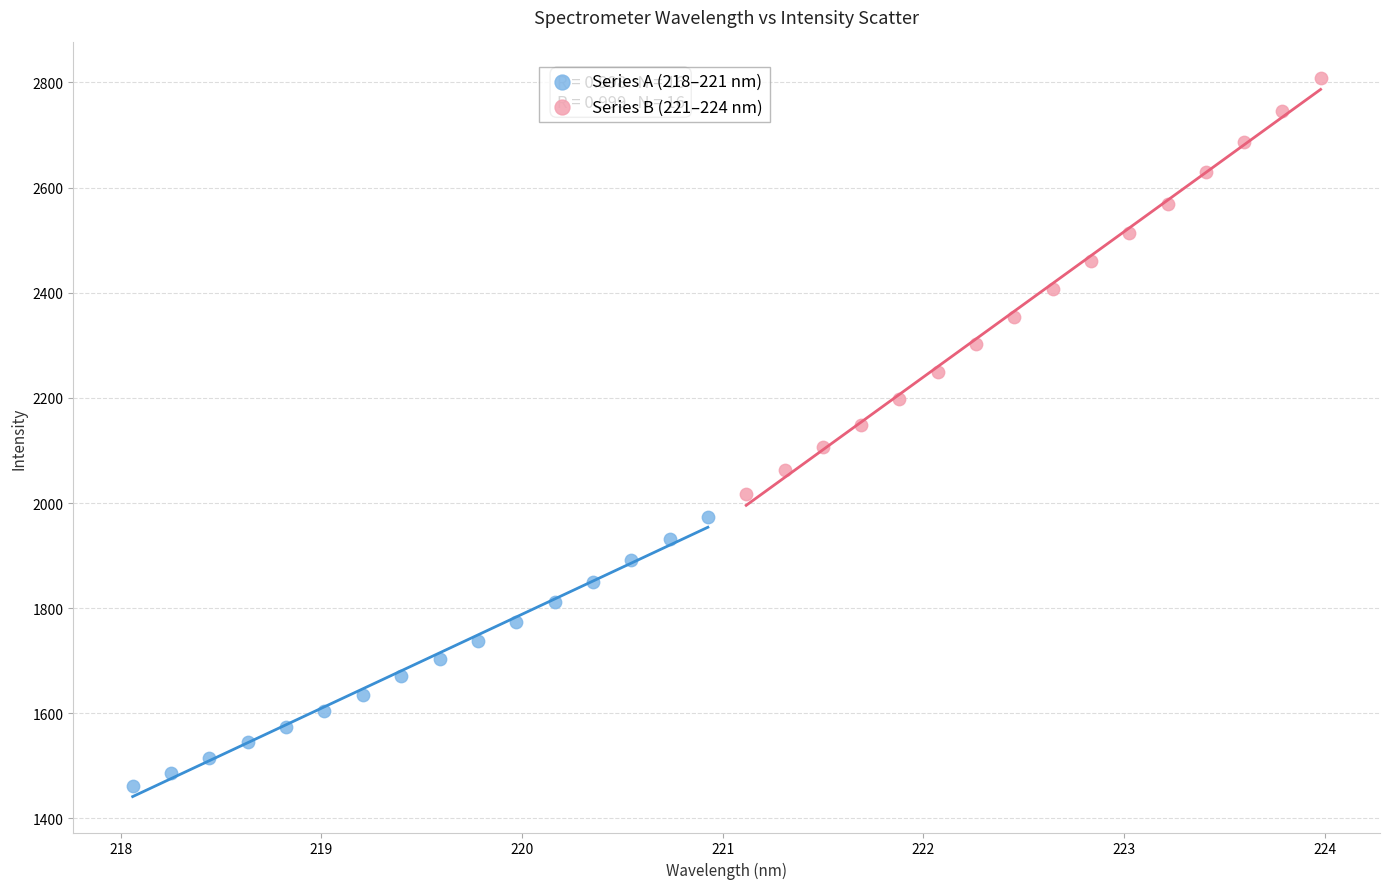

Which series has the widest spread of Y values?

Series B (221–224 nm)